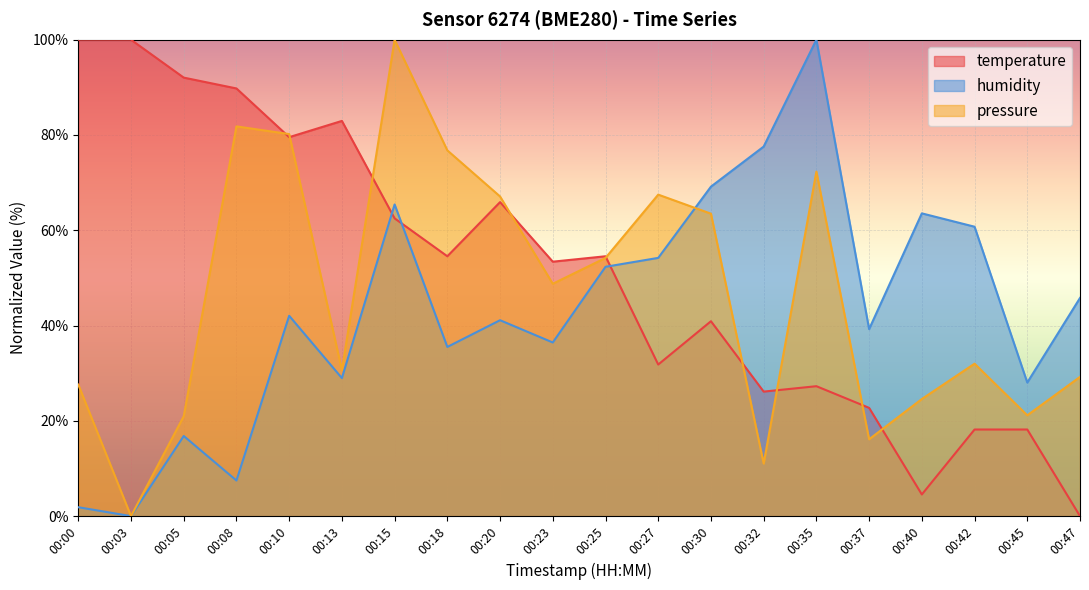

True or false: humidity has a value of 36.4 at 00:23.

True